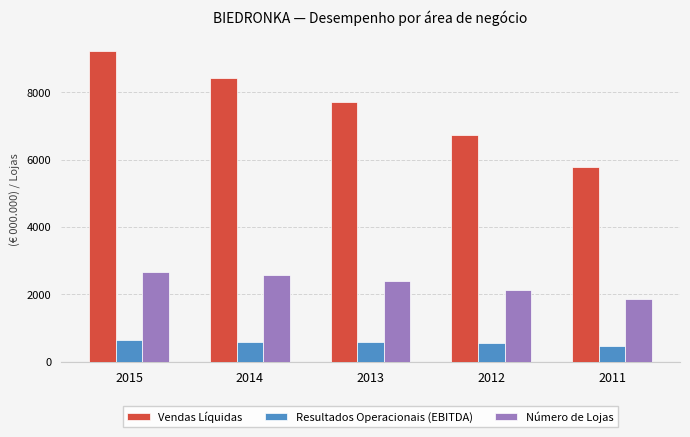

Where does the Número de Lojas series first go above 2393?

2015